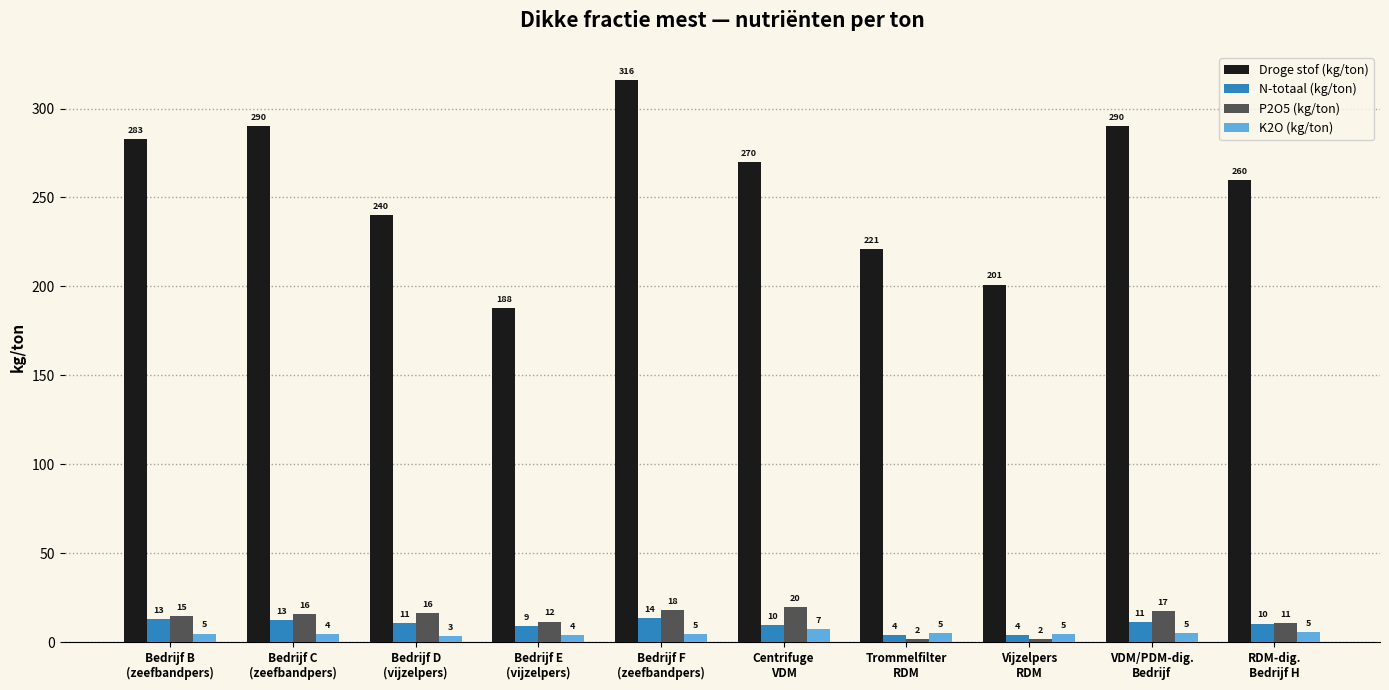

What is the value of the K2O (kg/ton) bar at the 5th from the left?

4.5